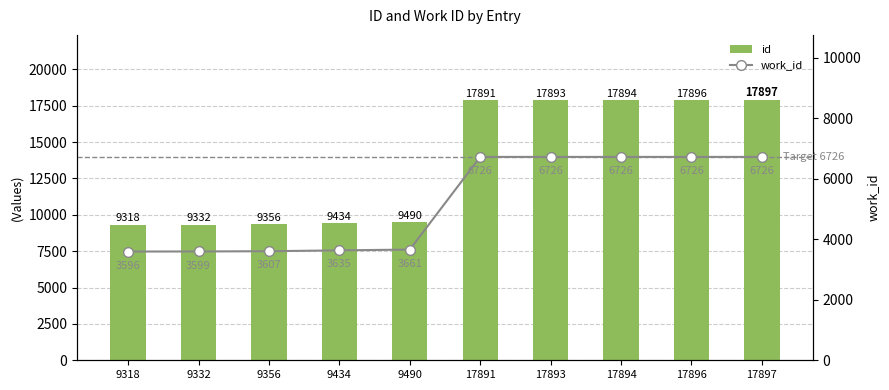

How many data points in work_id are less than 6726?

5